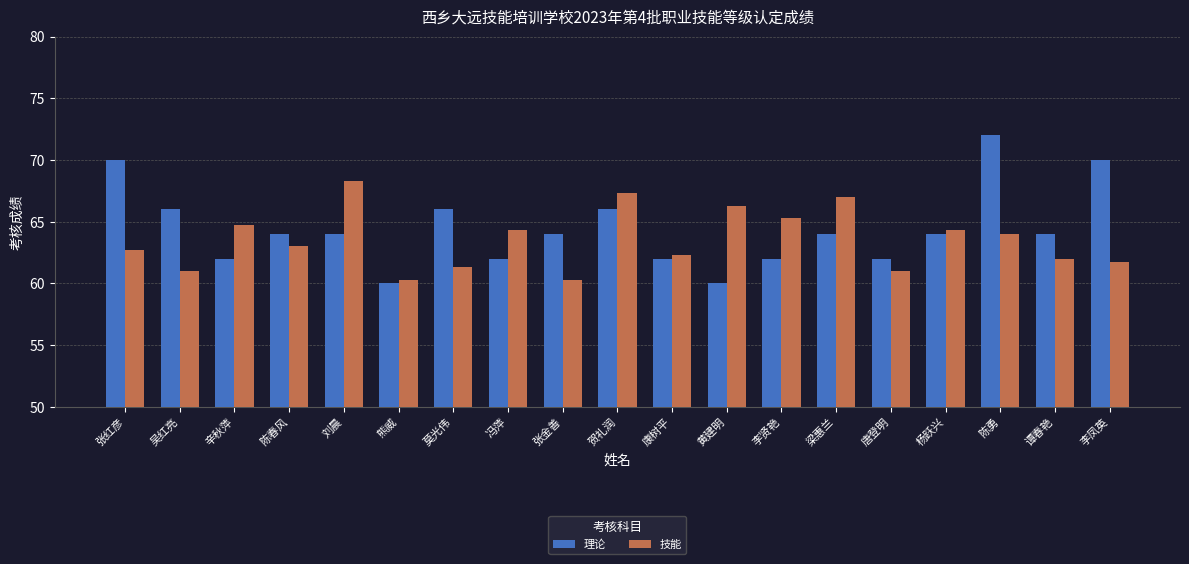

Reading right to left, list all the values displayed in this chart.

理论: 李凤英=70.0	谭春艳=64.0	陈勇=72.0	杨跃兴=64.0	唐登明=62.0	梁惠兰=64.0	李贤艳=62.0	黄建明=60.0	康树平=62.0	贺礼润=66.0	张金善=64.0	冯萍=62.0	莫光伟=66.0	熊威=60.0	刘晨=64.0	陈春风=64.0	辛秋萍=62.0	吴红亮=66.0	张红彦=70.0
技能: 李凤英=61.7	谭春艳=62.0	陈勇=64.0	杨跃兴=64.3	唐登明=61.0	梁惠兰=67.0	李贤艳=65.3	黄建明=66.3	康树平=62.3	贺礼润=67.3	张金善=60.3	冯萍=64.3	莫光伟=61.3	熊威=60.3	刘晨=68.3	陈春风=63.0	辛秋萍=64.7	吴红亮=61.0	张红彦=62.7